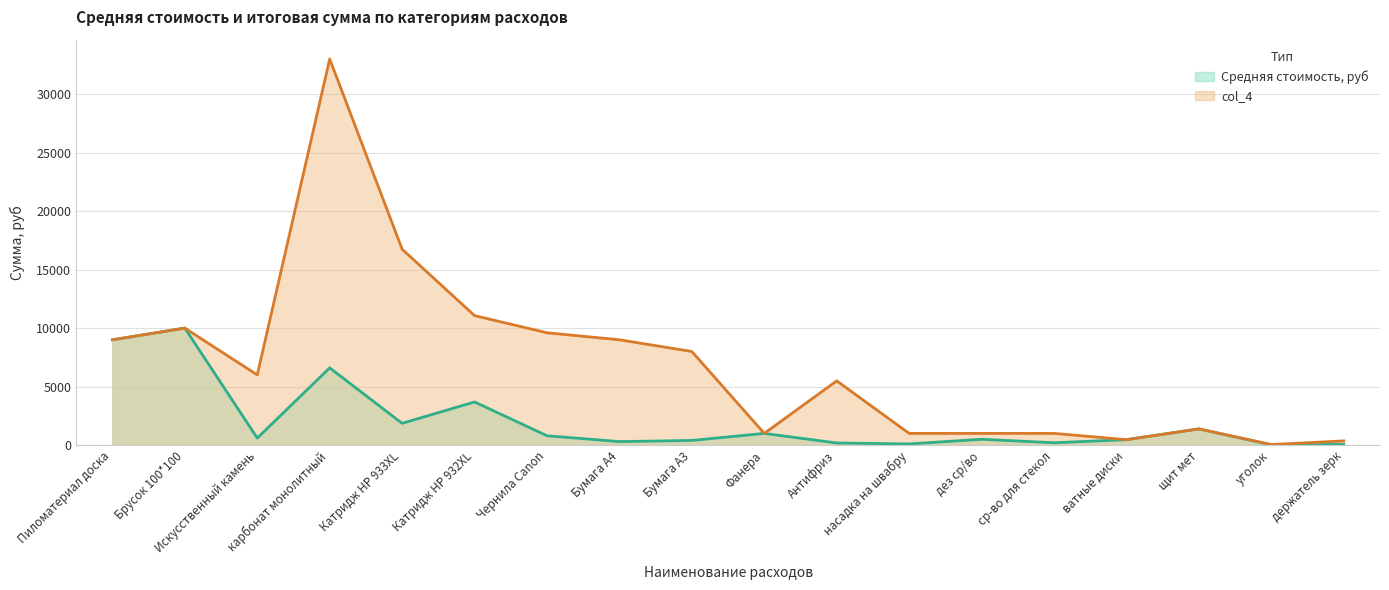

The Средняя стоимость, руб series shows 5517 at Брусок 100*100. True or false?

False